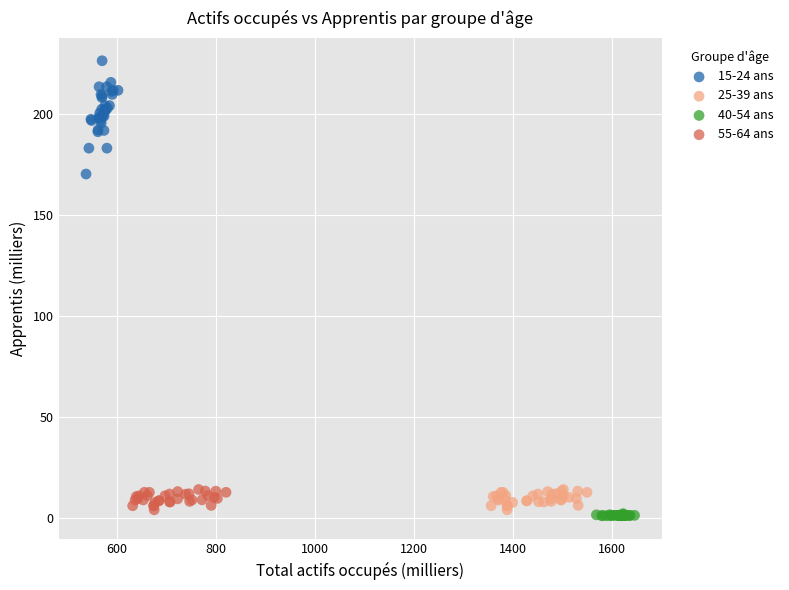

Which series reaches the maximum Y coordinate?

15-24 ans